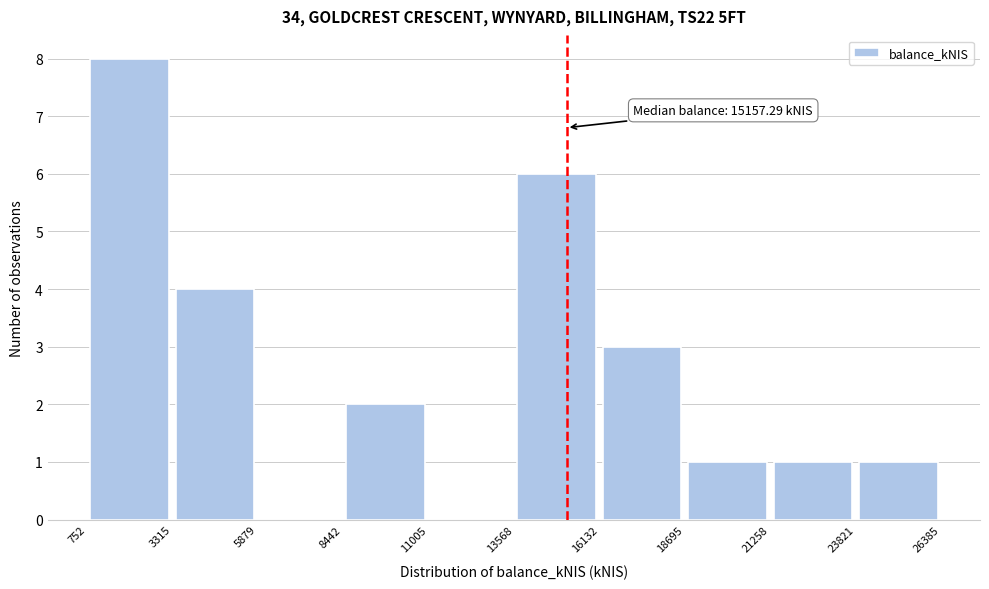

Which range on the x-axis has the tallest bar?

752 to 3315